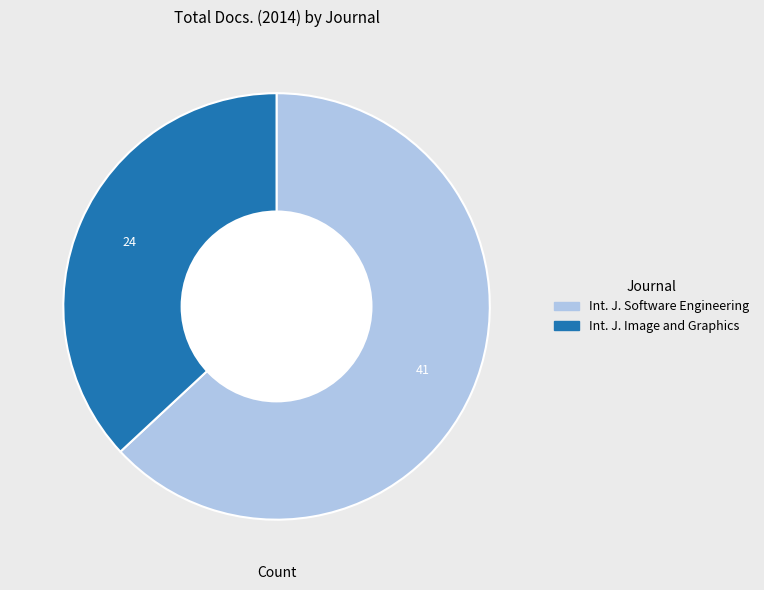

Is there any slice that represents more than half of the pie?

Yes